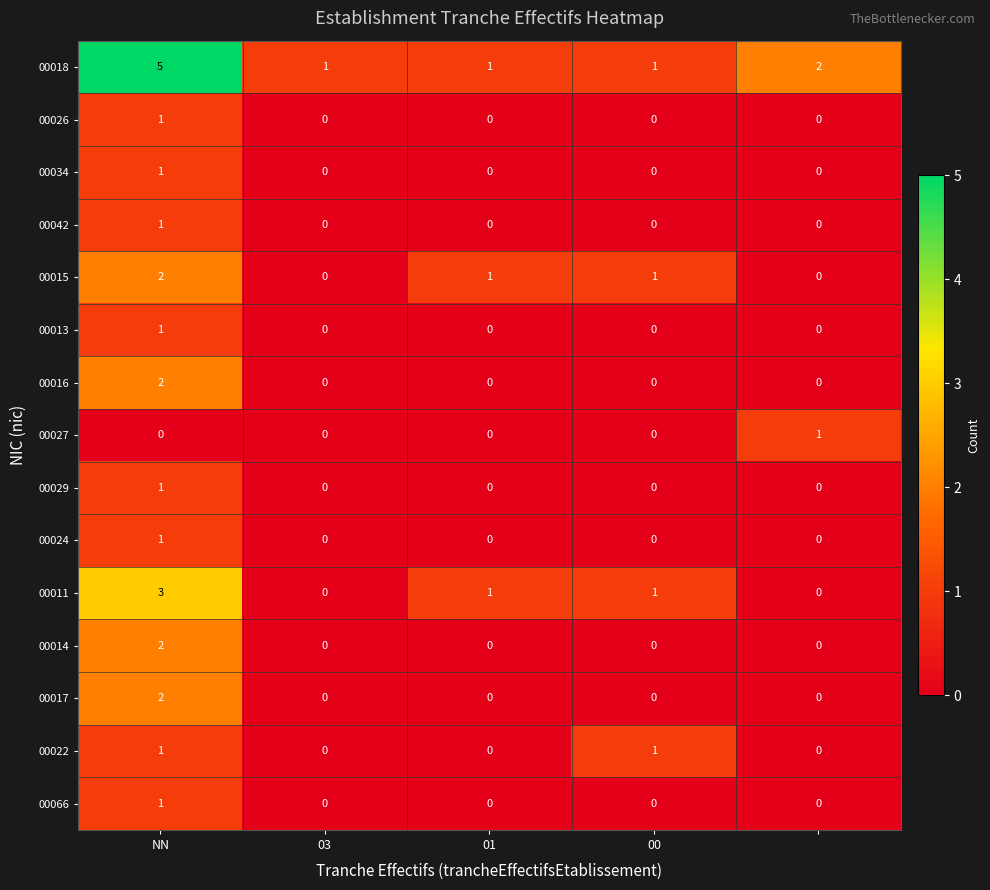

How many 00011 values are between 0 and 1?

4